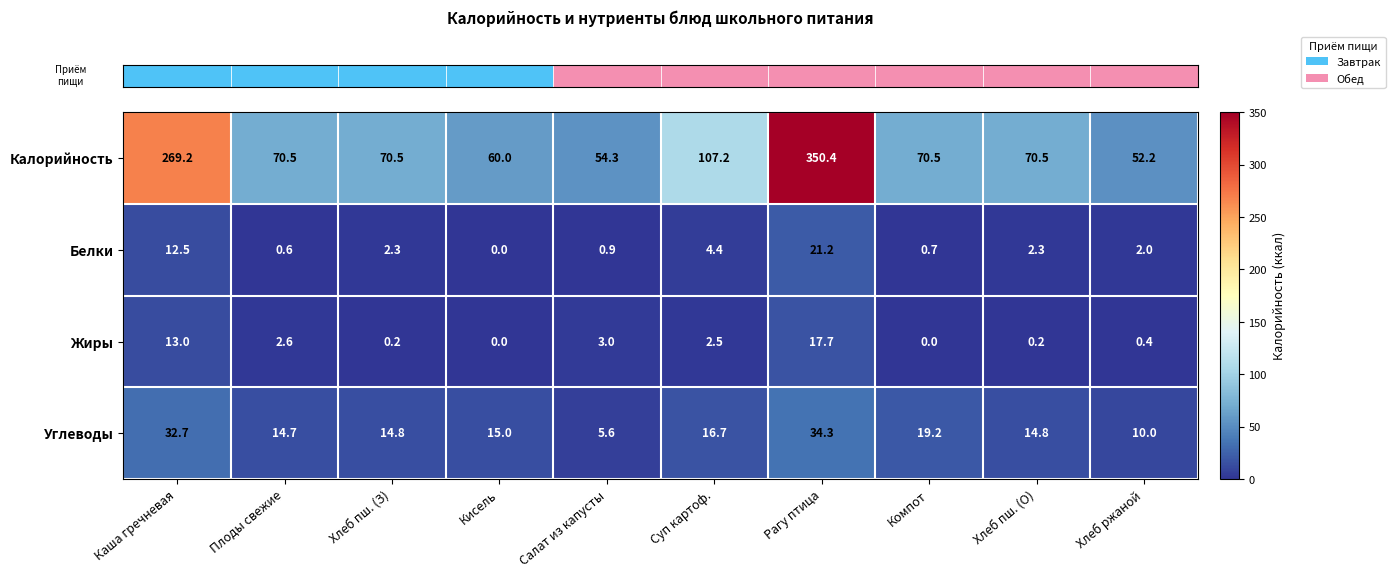

Between Салат из капусты and Рагу птица, which series saw the biggest shift?

Калорийность